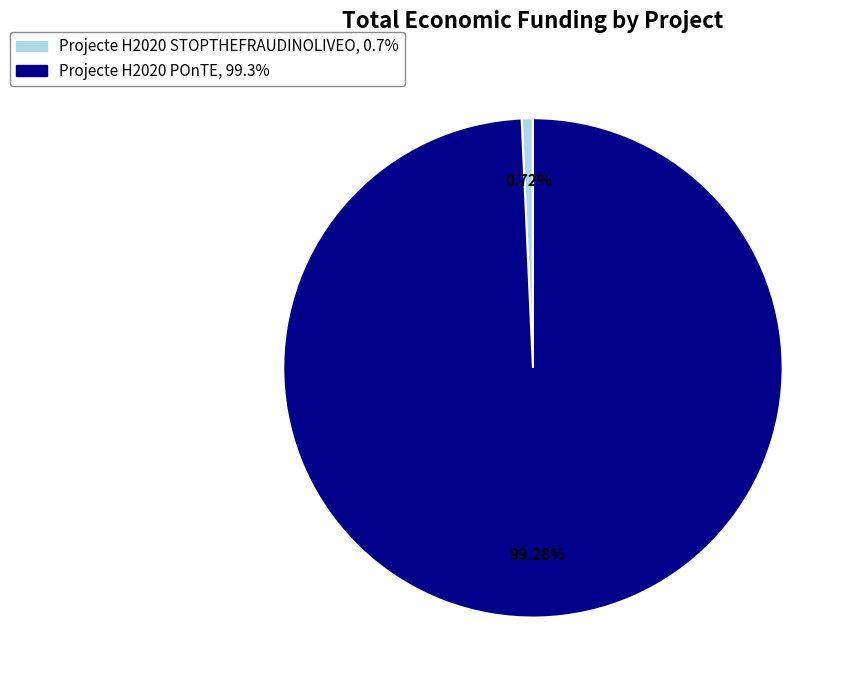

Rank the categories by value from highest to lowest.

Projecte H2020 POnTE, Projecte H2020 STOPTHEFRAUDINOLIVEO